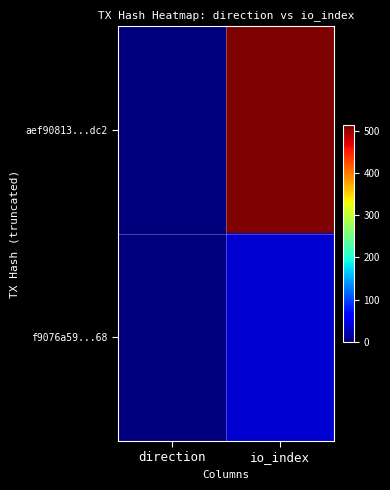

What is the minimum value shown in the chart?

-1